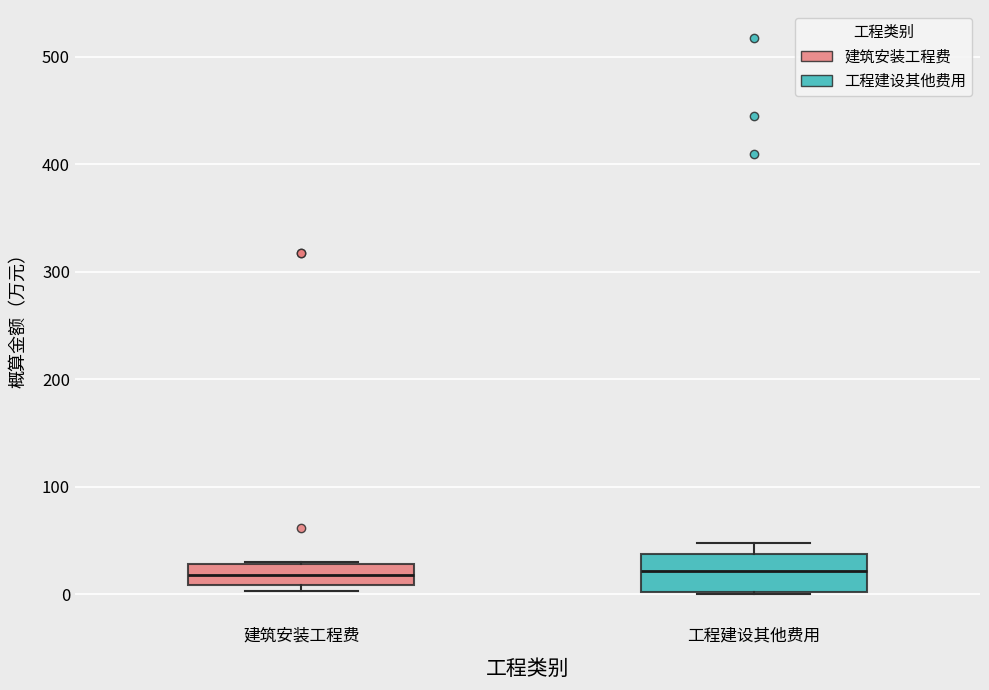

Reading left to right, transcribe this box plot: for each box, give where its median line is, the range the box spans, and where its two whiskers end, as read against the y-axis. The values are not printed on the chart, so give them approximately, as read against the axis.

建筑安装工程费: median 20, box 10 to 30, whiskers 0 to 30
工程建设其他费用: median 20, box 0 to 40, whiskers 0 to 50